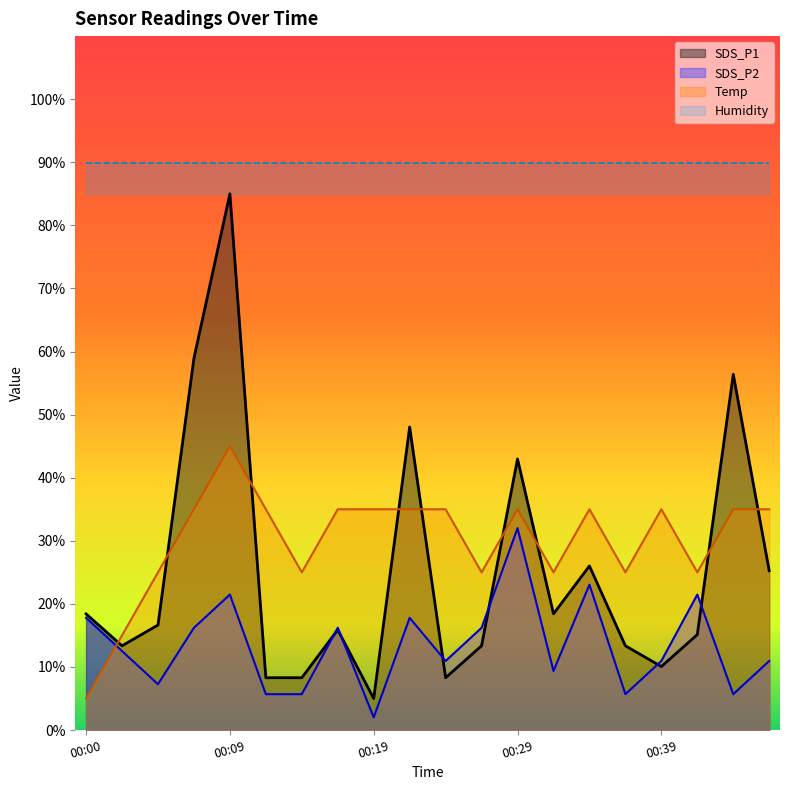

At which category is the sum across all series the highest?

00:09